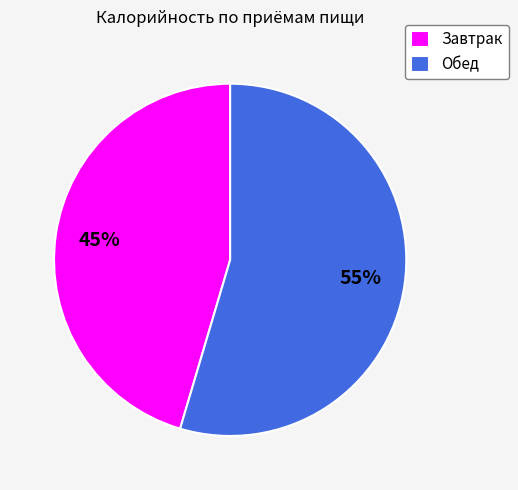

What is the largest slice in the pie chart?

Обед